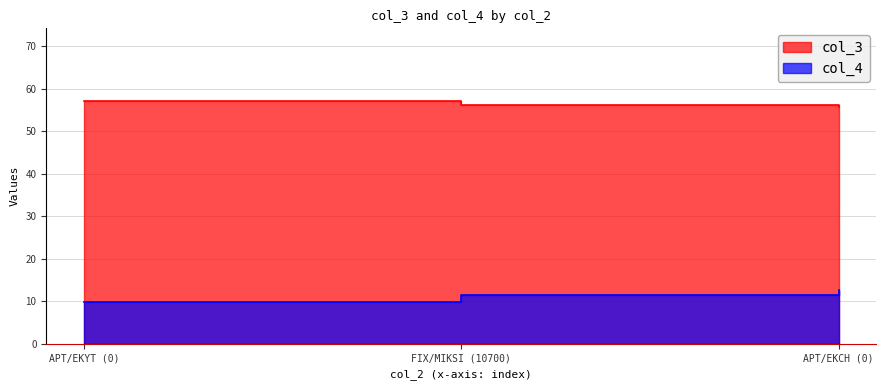

True or false: col_3 has a value of 57.1 at APT/EKYT (0).

True